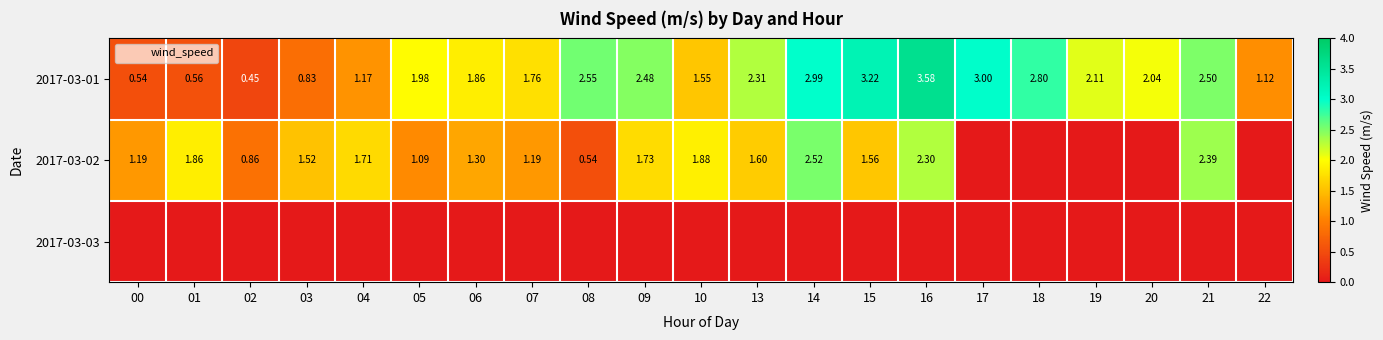

What is the difference between the highest and lowest values at 19?

2.1